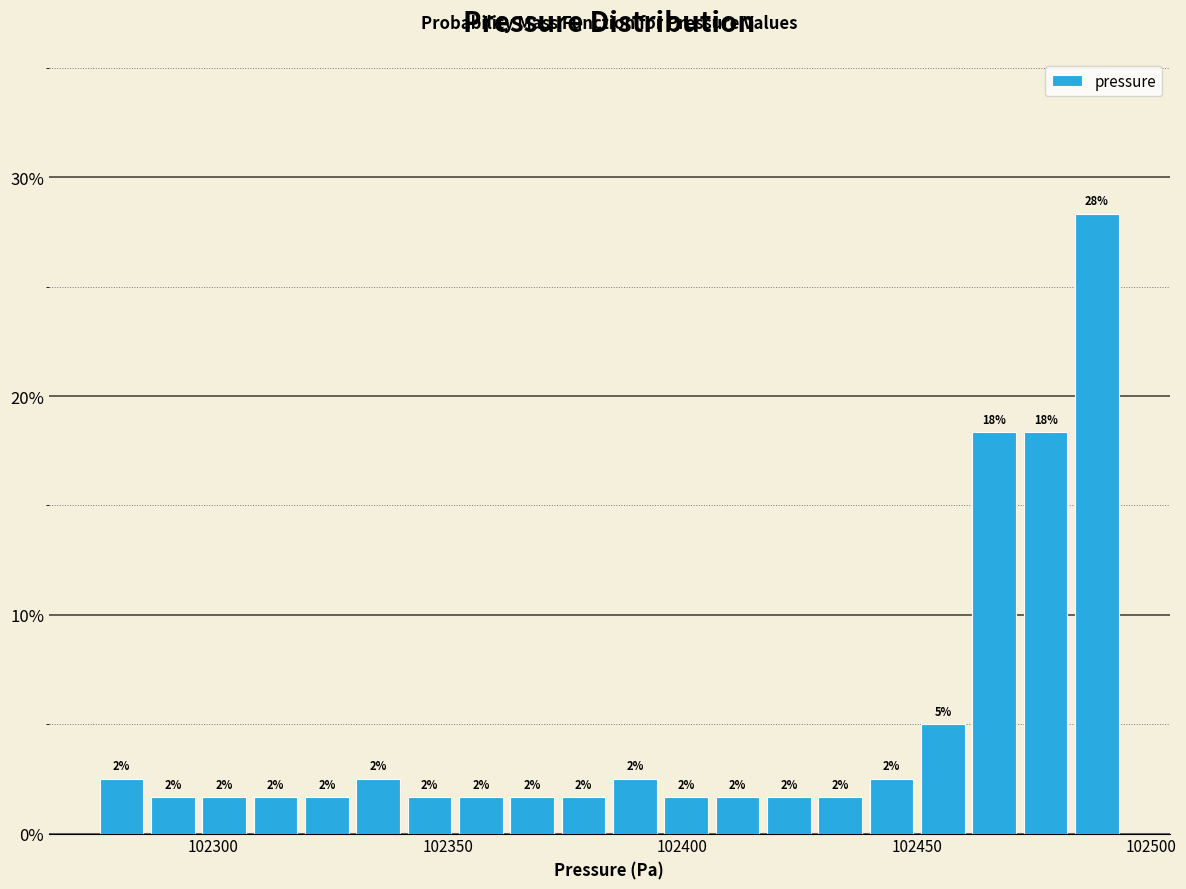

Read against the x-axis, roughly where is the centre of the tallest bar?

102490